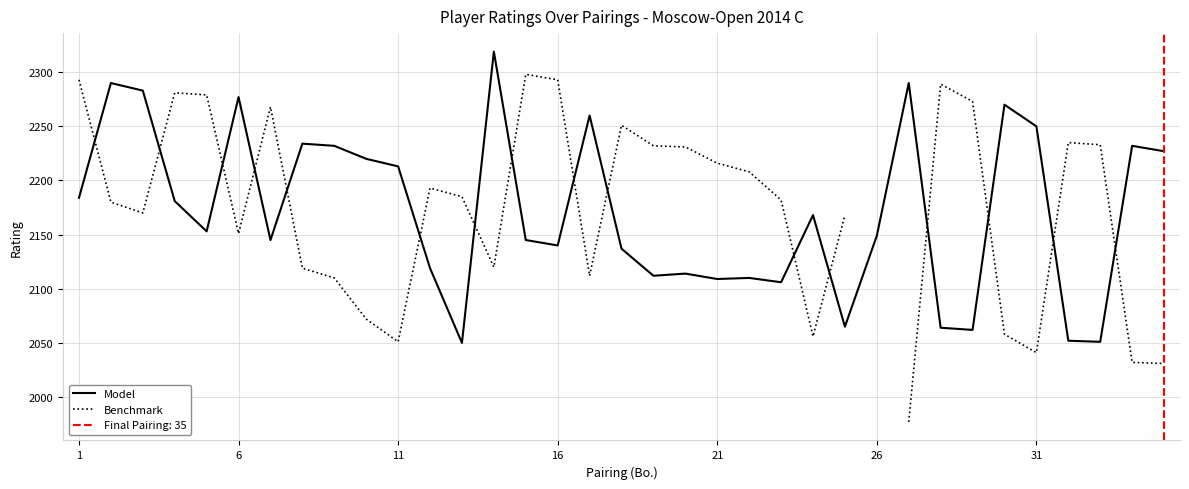

The Model series shows 557 at 26. True or false?

False